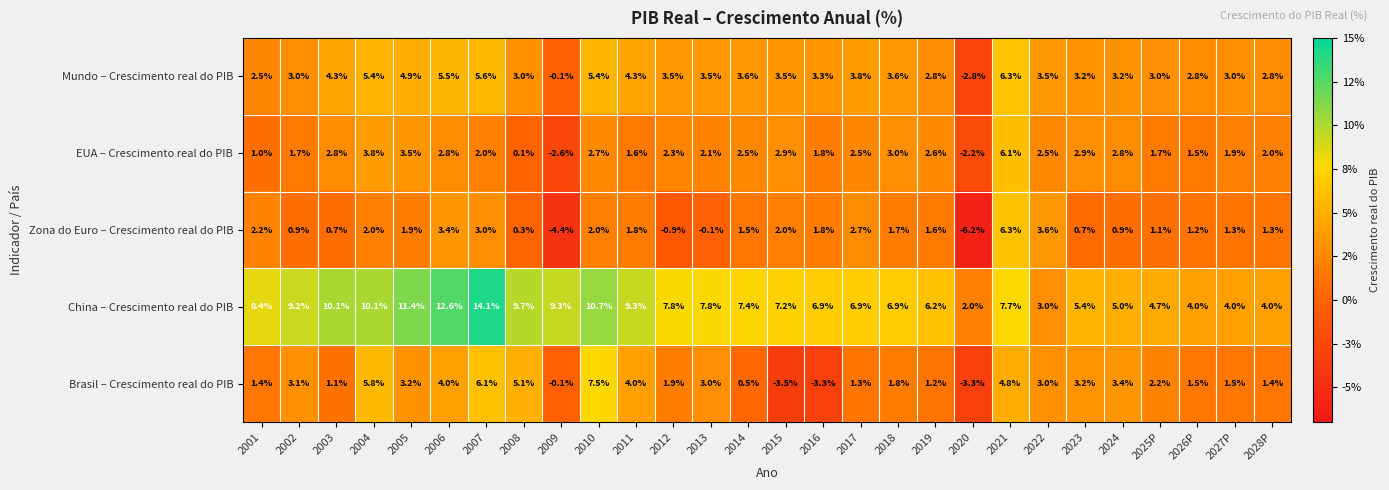

Which series has the largest range (max minus min)?

Zona do Euro – Crescimento real do PIB